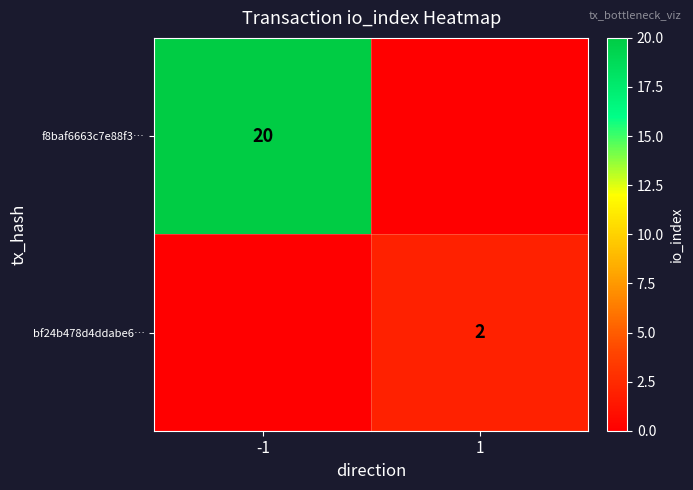

The value of f8baf6663c7e88f3… at -1 is 20. True or false?

True